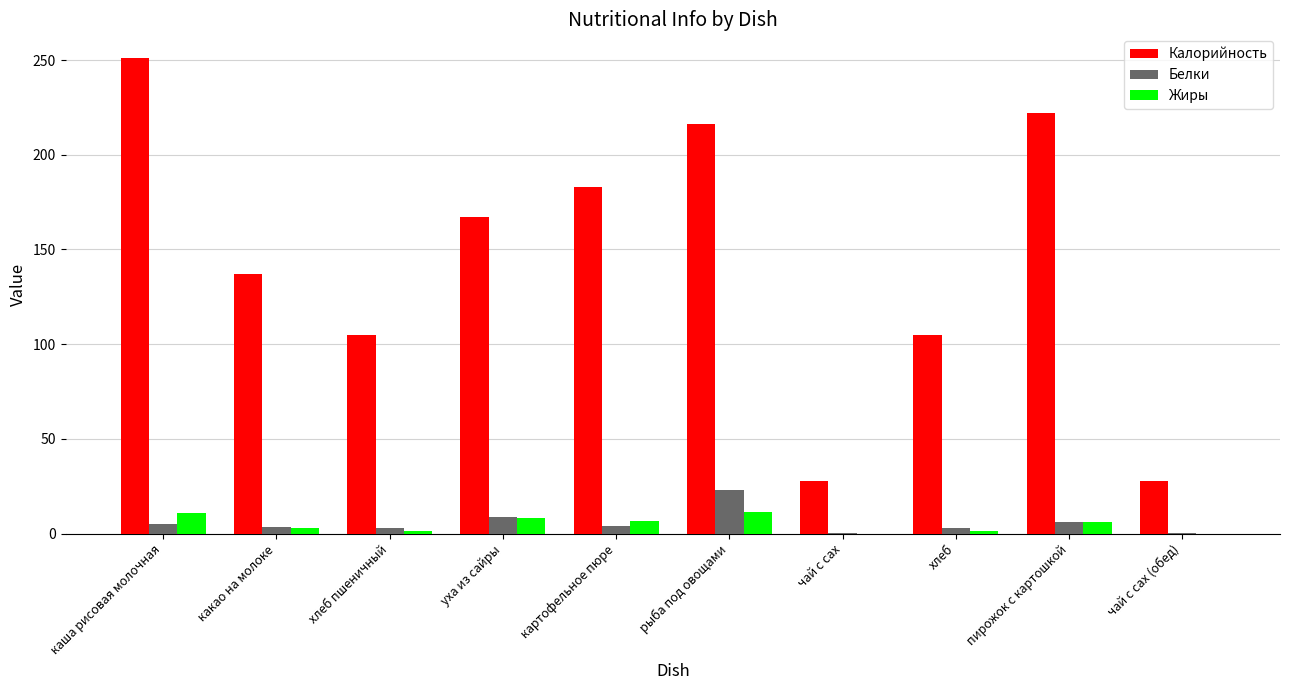

How many groups of bars are there?

10